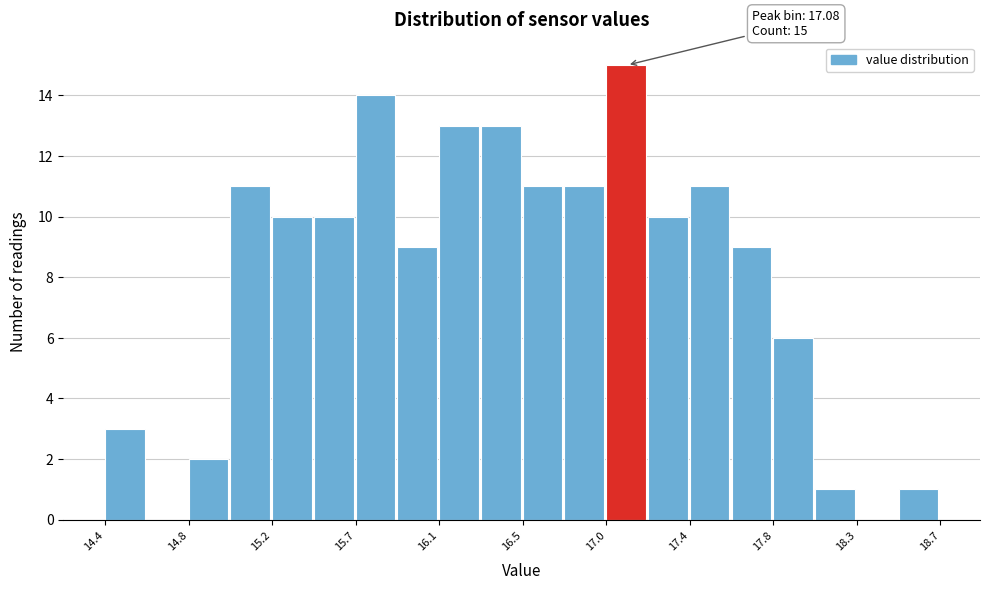

Which range on the x-axis has the tallest bar?

16.95 to 17.20